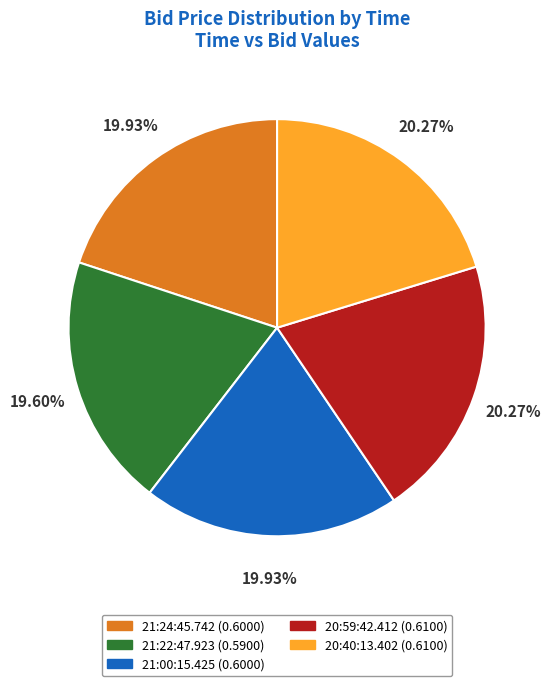

Combined, what portion of the pie is 21:00:15.425 and 20:40:13.402?

40.2%